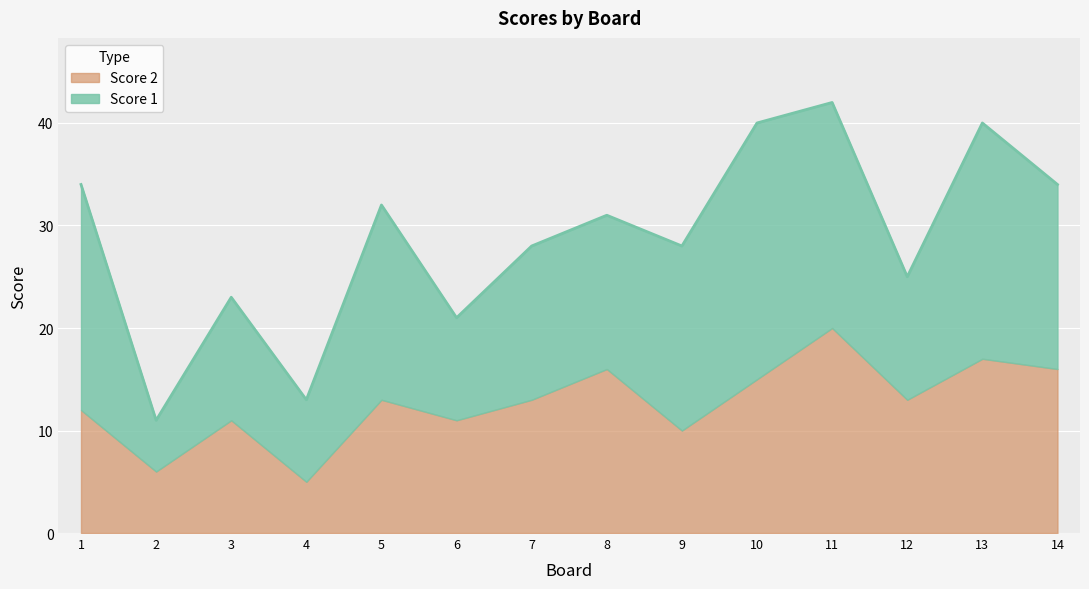

Reading left to right, transcribe all the data shown in this chart.

Score 1: 22	5	12	8	19	10	15	15	18	25	22	12	23	18
Score 2: 12	6	11	5	13	11	13	16	10	15	20	13	17	16